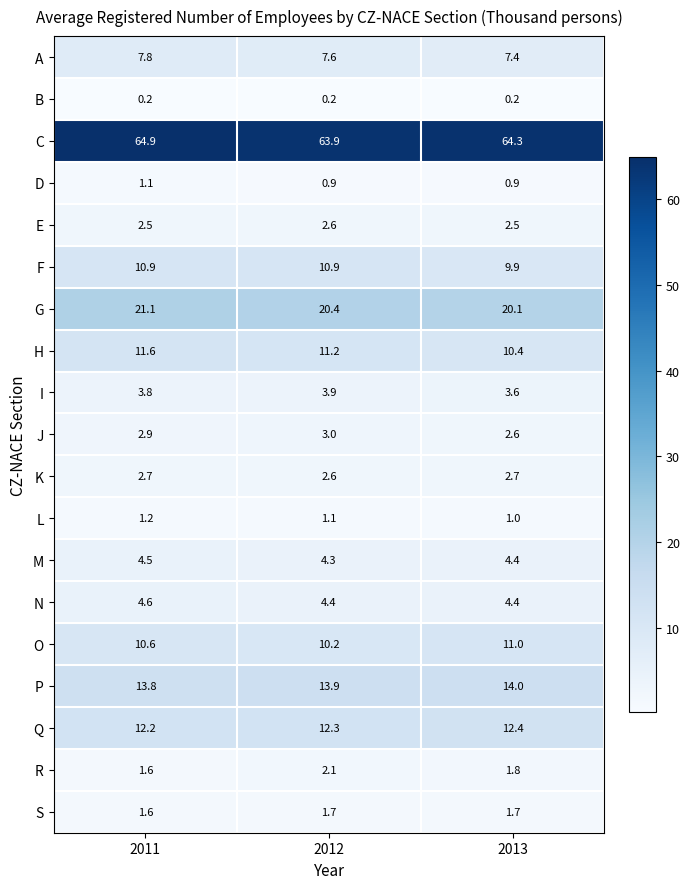

What is the sum of all Q values?

36.9